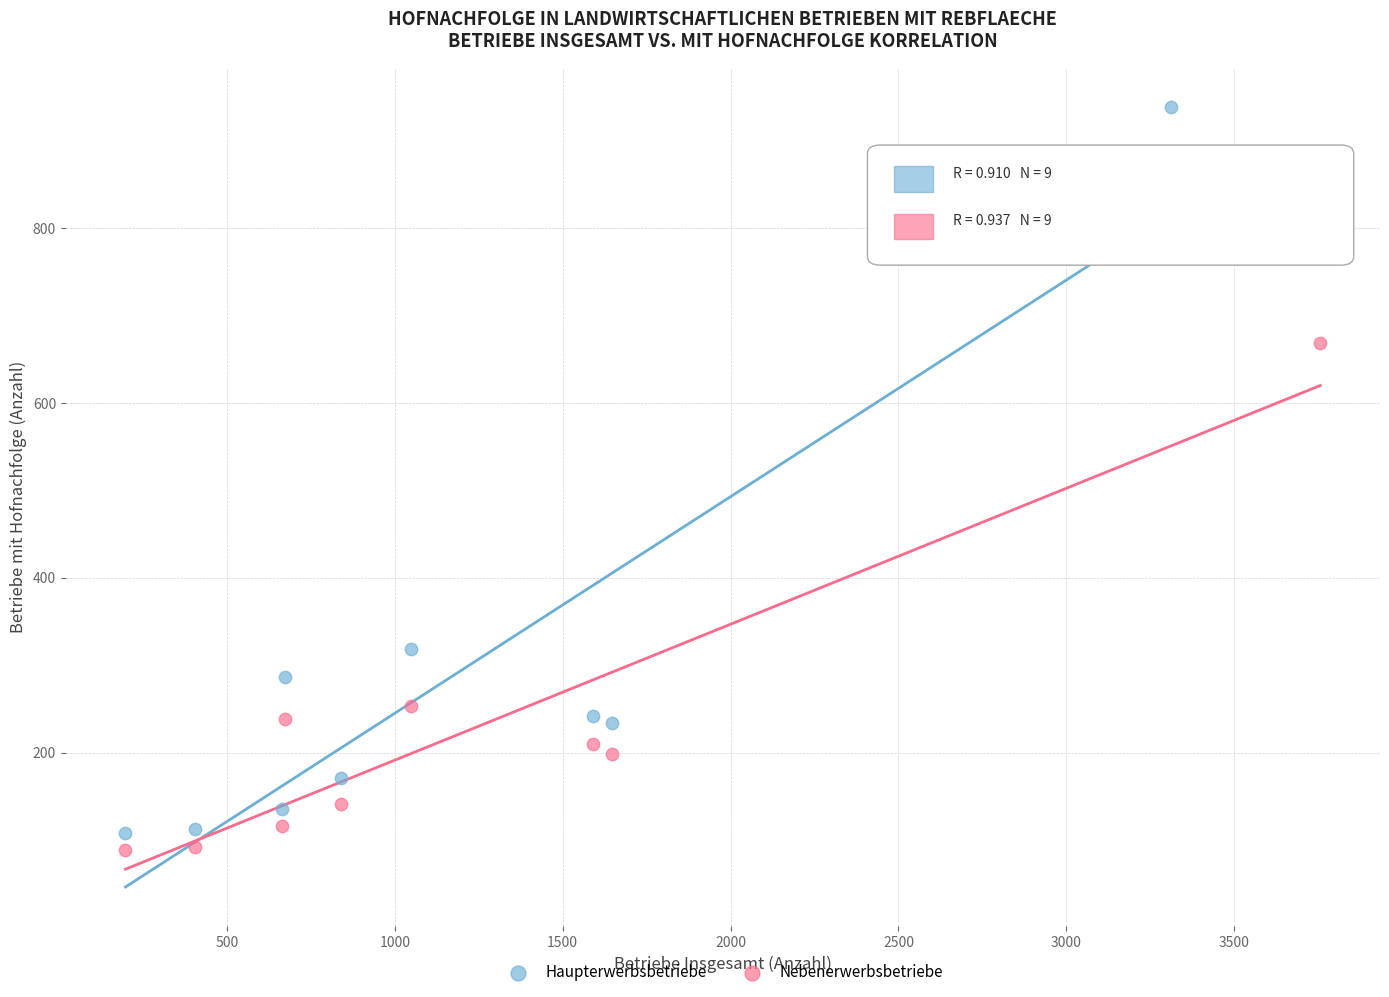

What are all the series names shown in the legend?

Haupterwerbsbetriebe, Nebenerwerbsbetriebe